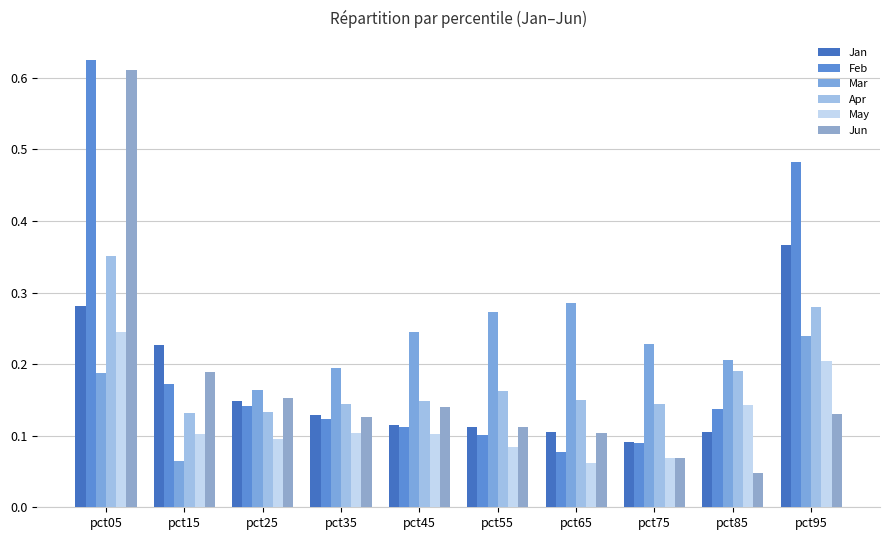

Which category has the highest value across all series?

pct05